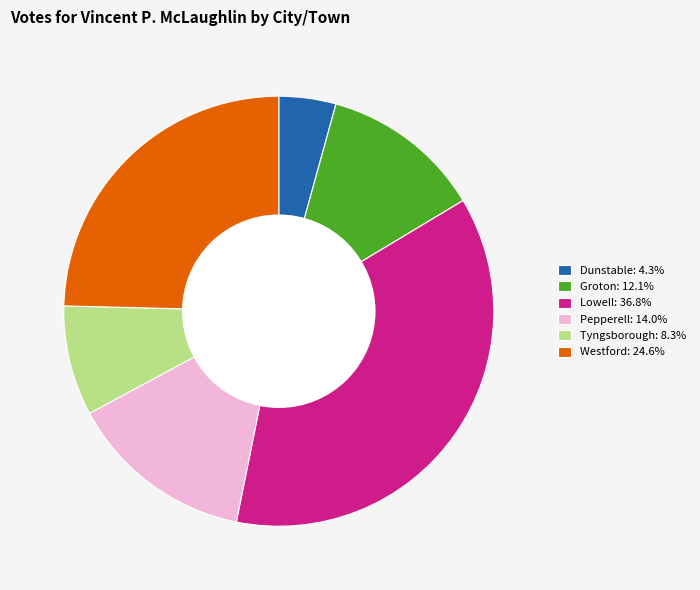

Count the number of slices in the pie.

6